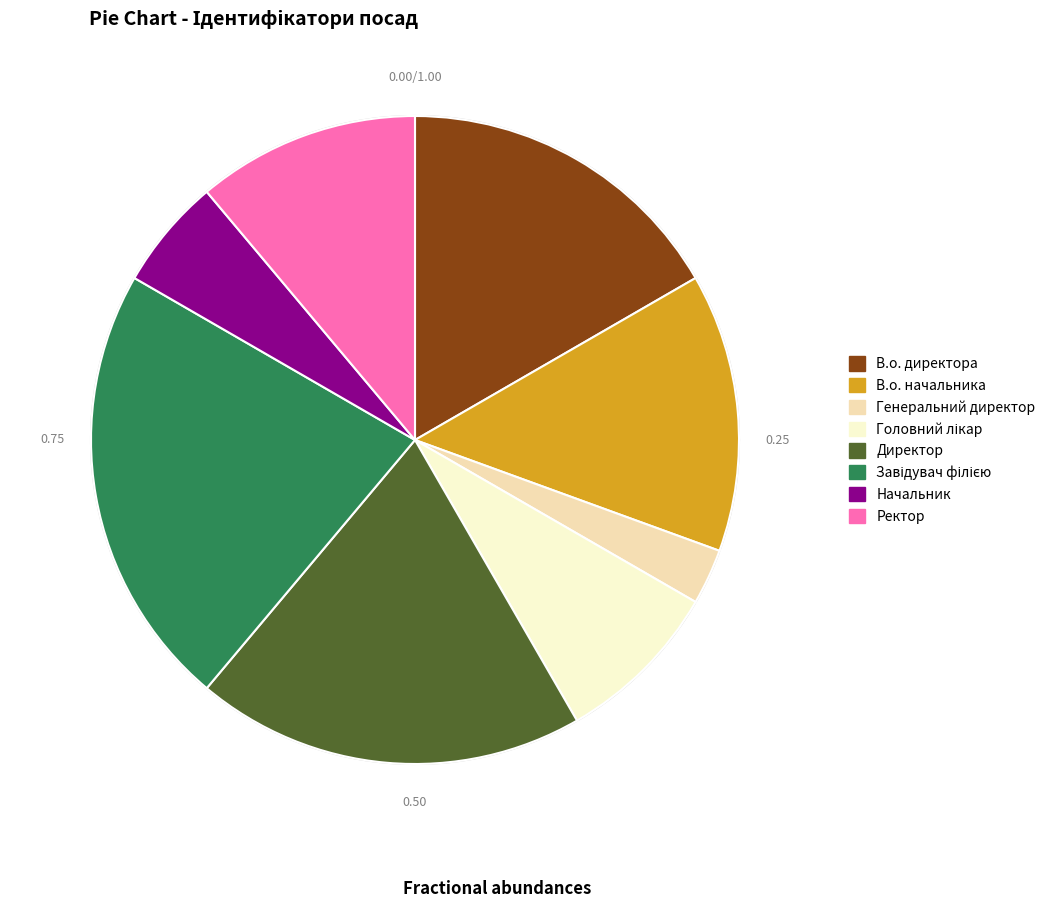

Which slice is the smallest?

Генеральний директор